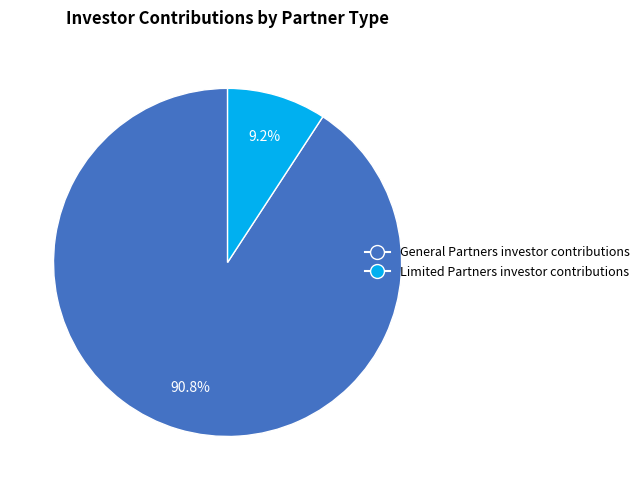

What is the smallest slice in the pie chart?

Limited Partners investor contributions